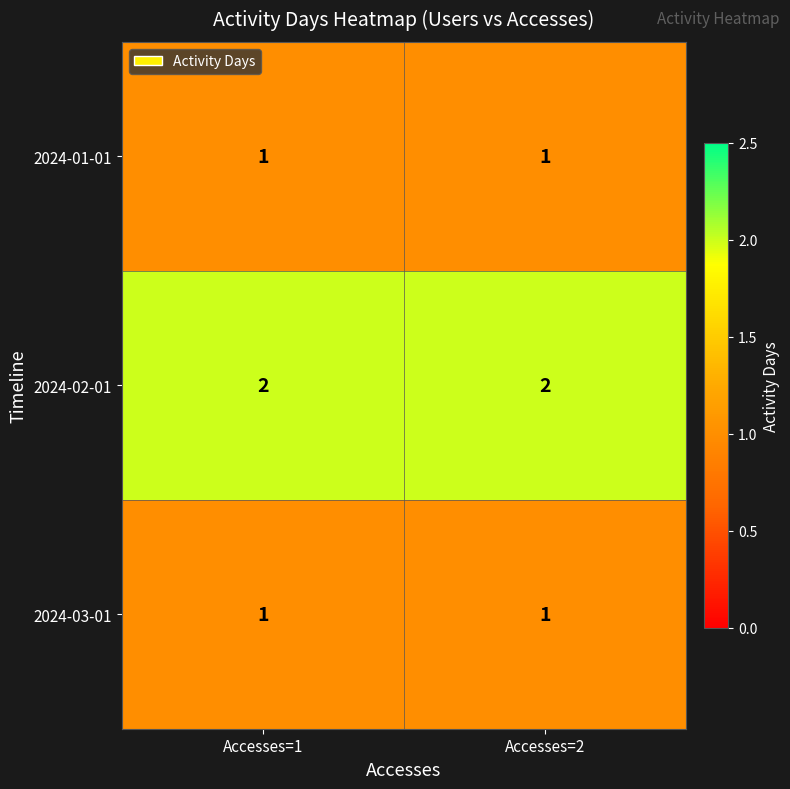

Reading right to left, transcribe all the data shown in this chart.

2024-01-01: Accesses=2=1	Accesses=1=1
2024-02-01: Accesses=2=2	Accesses=1=2
2024-03-01: Accesses=2=1	Accesses=1=1